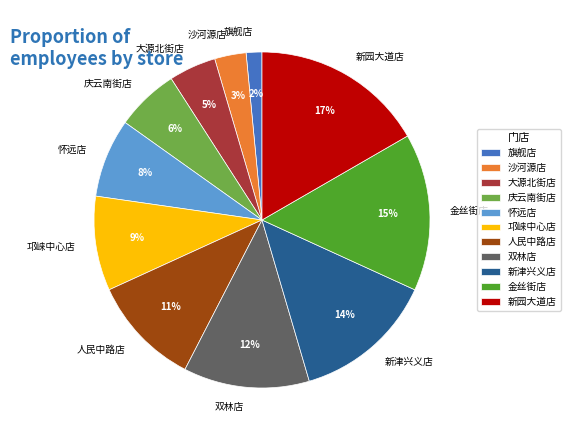

To the nearest percent, what is the difference between the largest and smallest slice percentages?

15%